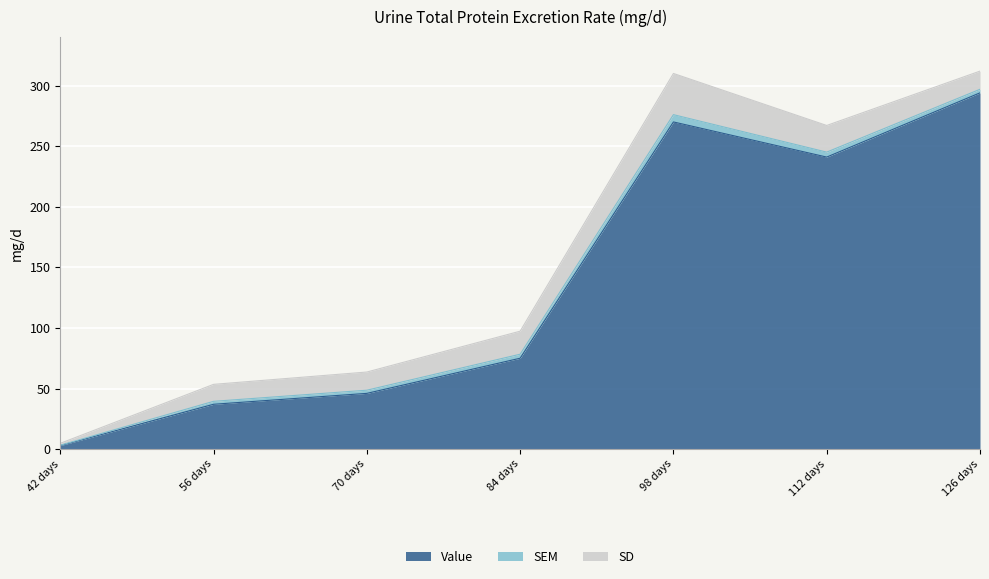

At which category does the chart reach its peak across all series?

126 days